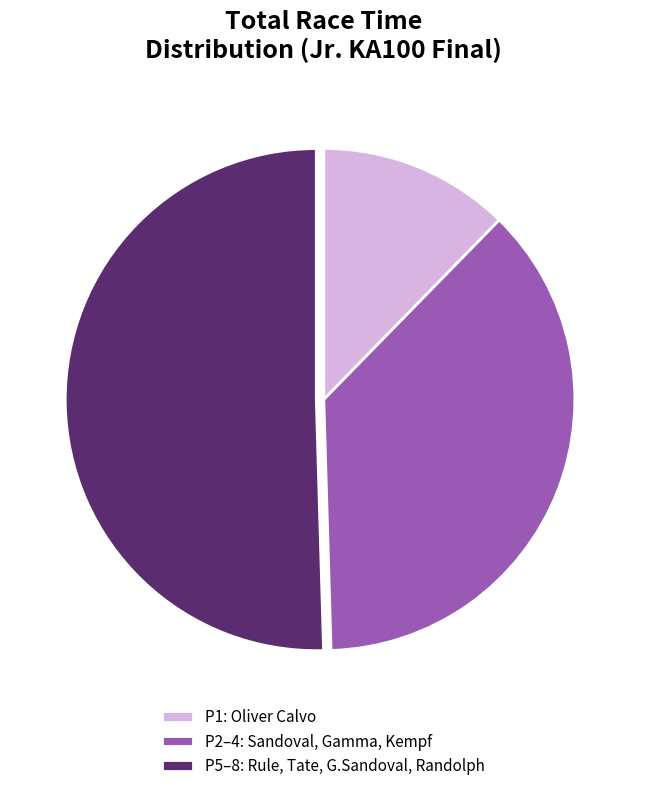

Between P5–8: Rule, Tate, G.Sandoval, Randolph and P2–4: Sandoval, Gamma, Kempf, which is larger?

P5–8: Rule, Tate, G.Sandoval, Randolph